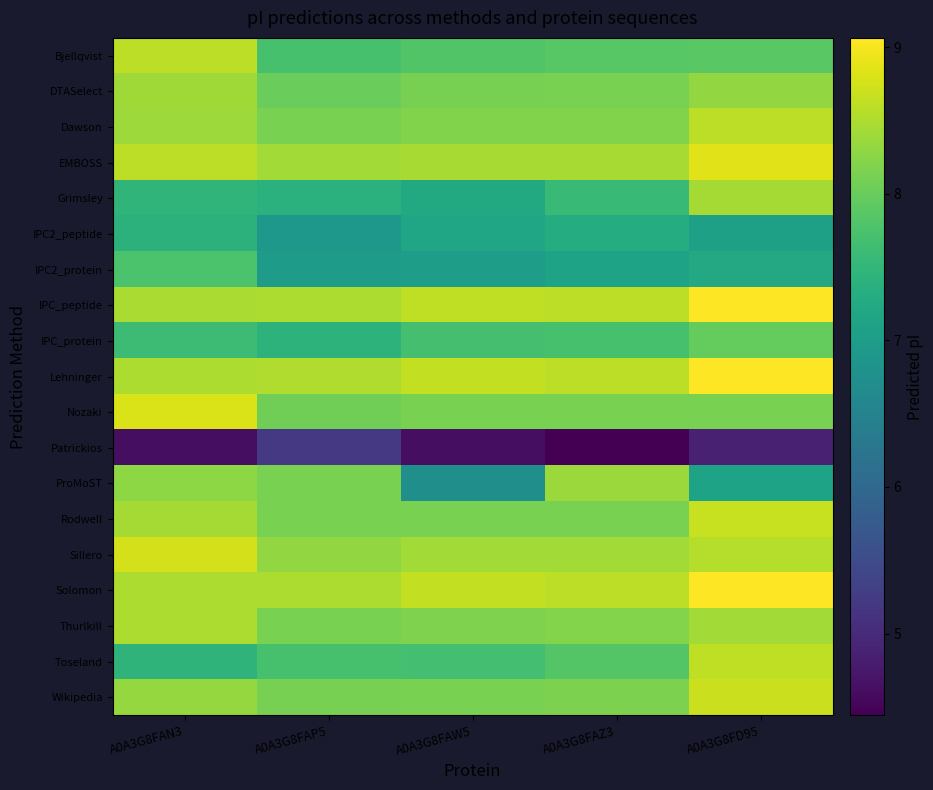

Reading left to right, what are all the values shown in this chart?

Bjellqvist: A0A3G8FAN3=8.6	A0A3G8FAP5=7.7	A0A3G8FAW5=7.8	A0A3G8FAZ3=7.9	A0A3G8FD95=7.9
DTASelect: A0A3G8FAN3=8.4	A0A3G8FAP5=8.0	A0A3G8FAW5=8.1	A0A3G8FAZ3=8.1	A0A3G8FD95=8.3
Dawson: A0A3G8FAN3=8.4	A0A3G8FAP5=8.1	A0A3G8FAW5=8.2	A0A3G8FAZ3=8.2	A0A3G8FD95=8.6
EMBOSS: A0A3G8FAN3=8.6	A0A3G8FAP5=8.4	A0A3G8FAW5=8.5	A0A3G8FAZ3=8.5	A0A3G8FD95=8.9
Grimsley: A0A3G8FAN3=7.5	A0A3G8FAP5=7.4	A0A3G8FAW5=7.2	A0A3G8FAZ3=7.6	A0A3G8FD95=8.4
IPC2_peptide: A0A3G8FAN3=7.4	A0A3G8FAP5=6.9	A0A3G8FAW5=7.2	A0A3G8FAZ3=7.3	A0A3G8FD95=7.1
IPC2_protein: A0A3G8FAN3=7.7	A0A3G8FAP5=7.0	A0A3G8FAW5=7.0	A0A3G8FAZ3=7.1	A0A3G8FD95=7.2
IPC_peptide: A0A3G8FAN3=8.5	A0A3G8FAP5=8.5	A0A3G8FAW5=8.6	A0A3G8FAZ3=8.6	A0A3G8FD95=9.1
IPC_protein: A0A3G8FAN3=7.6	A0A3G8FAP5=7.4	A0A3G8FAW5=7.7	A0A3G8FAZ3=7.7	A0A3G8FD95=8.0
Lehninger: A0A3G8FAN3=8.5	A0A3G8FAP5=8.5	A0A3G8FAW5=8.6	A0A3G8FAZ3=8.6	A0A3G8FD95=9.0
Nozaki: A0A3G8FAN3=8.8	A0A3G8FAP5=8.1	A0A3G8FAW5=8.1	A0A3G8FAZ3=8.1	A0A3G8FD95=8.1
Patrickios: A0A3G8FAN3=4.6	A0A3G8FAP5=5.2	A0A3G8FAW5=4.6	A0A3G8FAZ3=4.4	A0A3G8FD95=4.9
ProMoST: A0A3G8FAN3=8.3	A0A3G8FAP5=8.1	A0A3G8FAW5=6.7	A0A3G8FAZ3=8.4	A0A3G8FD95=7.1
Rodwell: A0A3G8FAN3=8.4	A0A3G8FAP5=8.1	A0A3G8FAW5=8.1	A0A3G8FAZ3=8.1	A0A3G8FD95=8.7
Sillero: A0A3G8FAN3=8.8	A0A3G8FAP5=8.3	A0A3G8FAW5=8.4	A0A3G8FAZ3=8.4	A0A3G8FD95=8.6
Solomon: A0A3G8FAN3=8.5	A0A3G8FAP5=8.5	A0A3G8FAW5=8.6	A0A3G8FAZ3=8.6	A0A3G8FD95=9.1
Thurlkill: A0A3G8FAN3=8.5	A0A3G8FAP5=8.1	A0A3G8FAW5=8.2	A0A3G8FAZ3=8.2	A0A3G8FD95=8.4
Toseland: A0A3G8FAN3=7.5	A0A3G8FAP5=7.7	A0A3G8FAW5=7.7	A0A3G8FAZ3=7.8	A0A3G8FD95=8.6
Wikipedia: A0A3G8FAN3=8.3	A0A3G8FAP5=8.1	A0A3G8FAW5=8.1	A0A3G8FAZ3=8.2	A0A3G8FD95=8.7